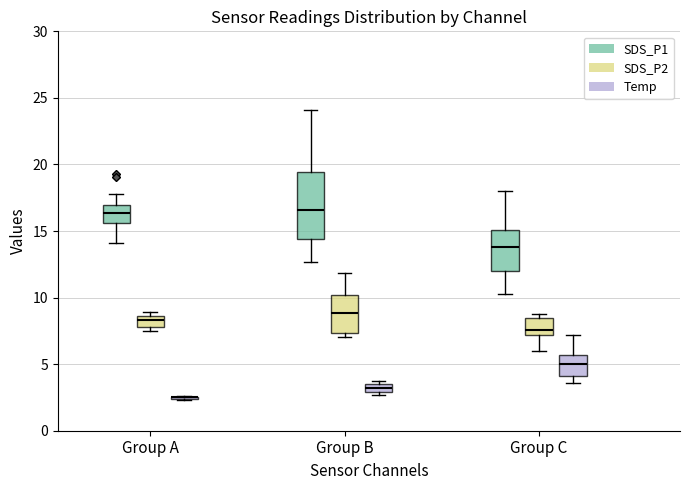

Where does the upper whisker of the box for Group B (SDS_P1) end on the y-axis? The values are not printed on the chart, so give them approximately, as read against the axis.

24.0